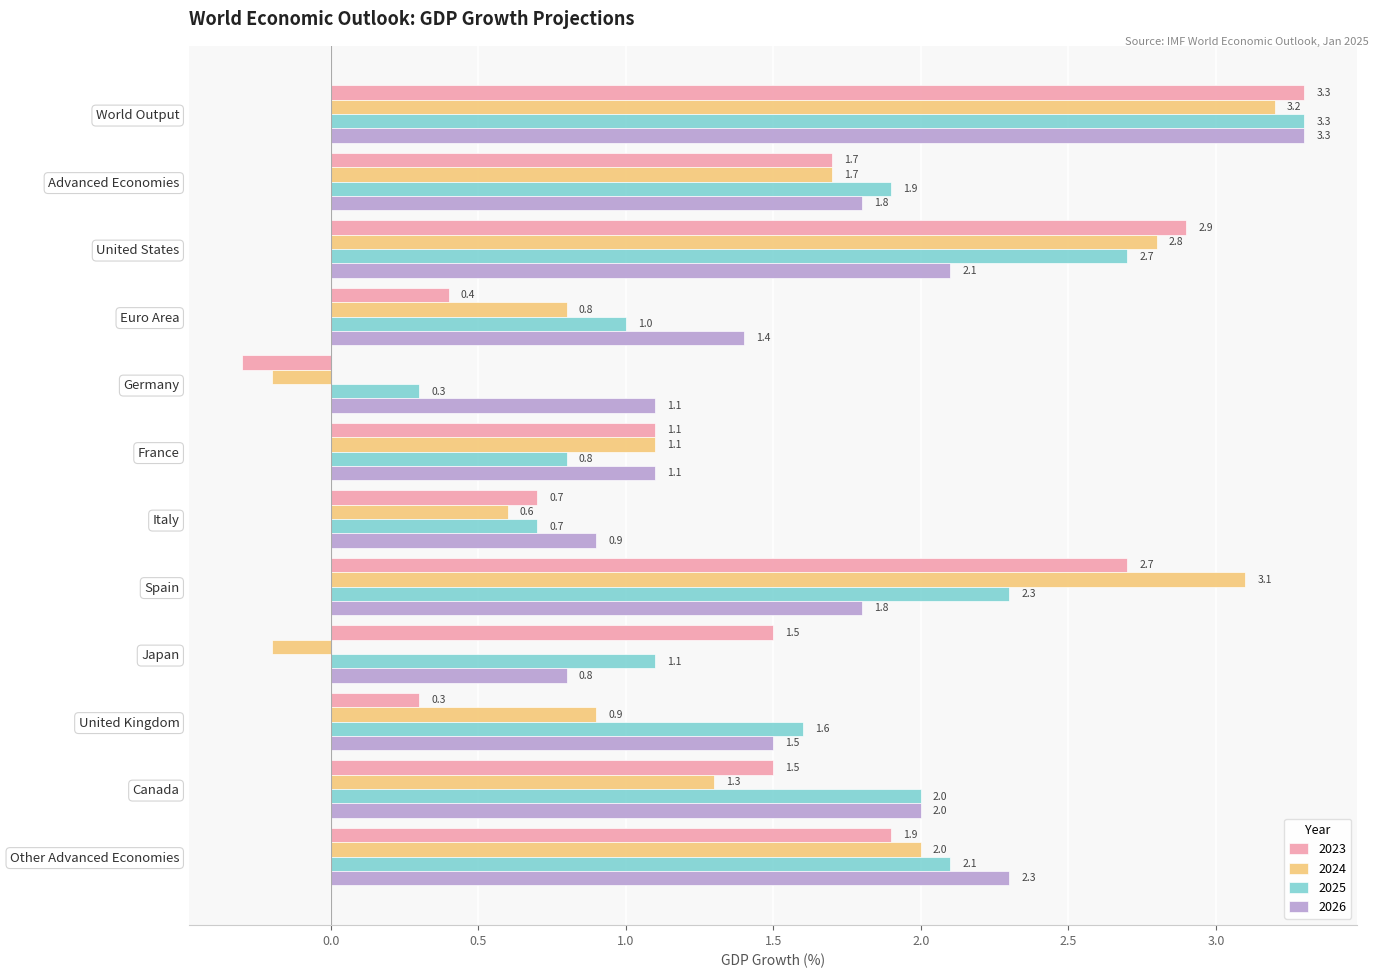

At Other Advanced Economies, list the series in order from smallest to largest.

2023, 2024, 2025, 2026